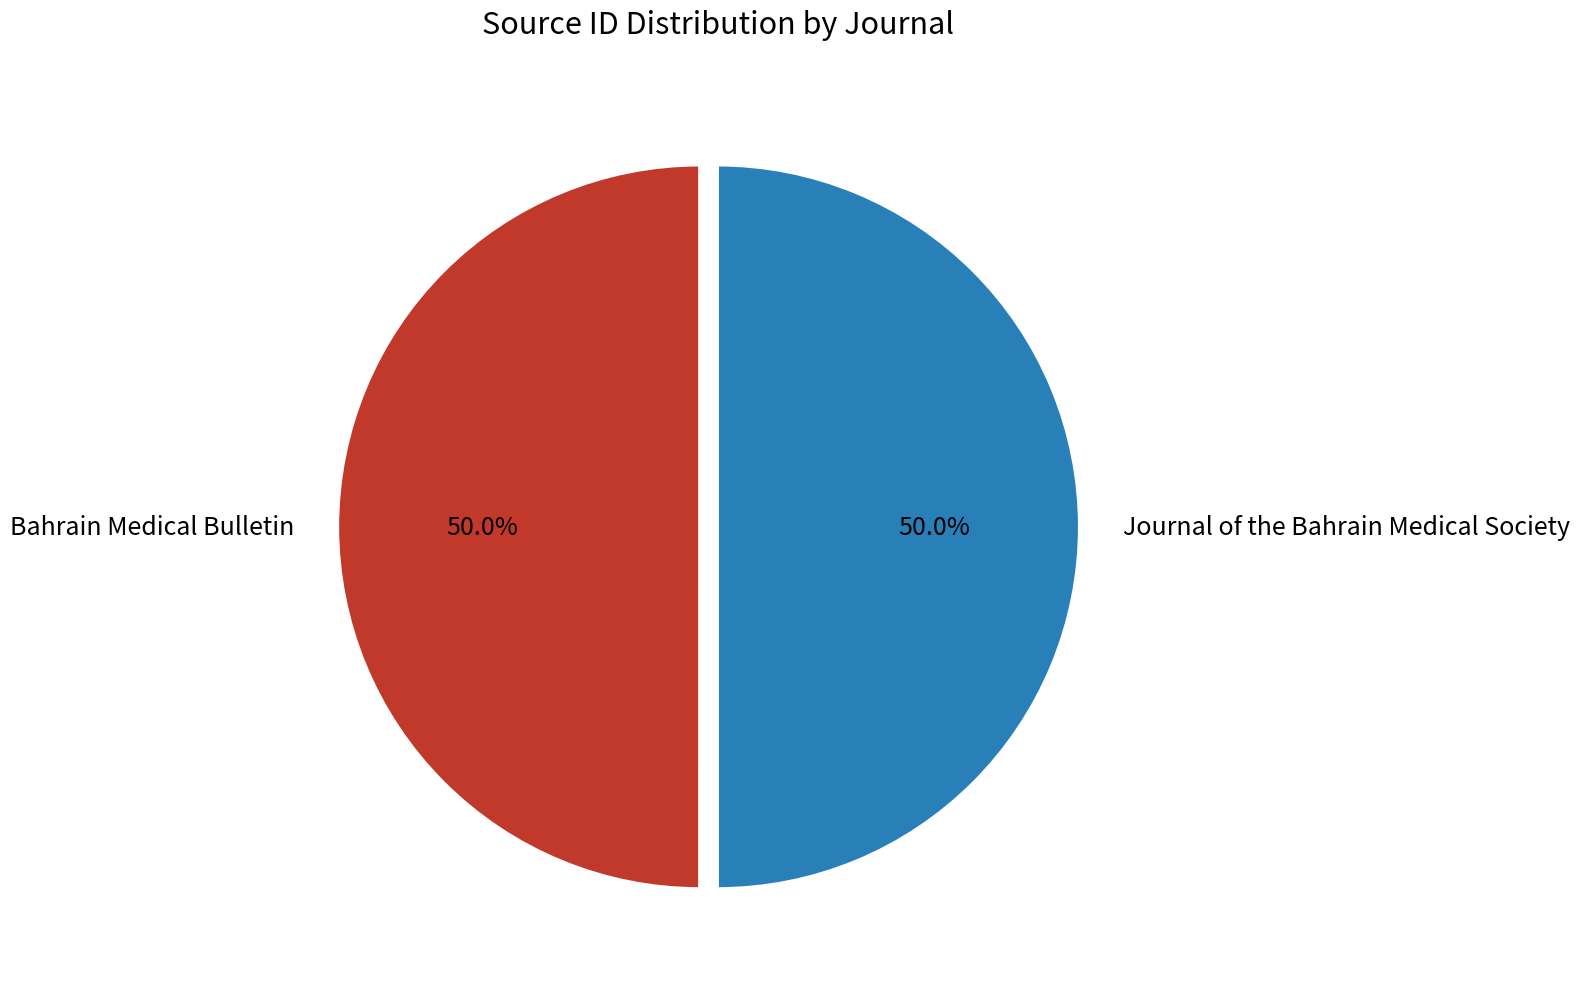

Approximately how many times larger is the value at Journal of the Bahrain Medical Society compared to Bahrain Medical Bulletin?

1.0